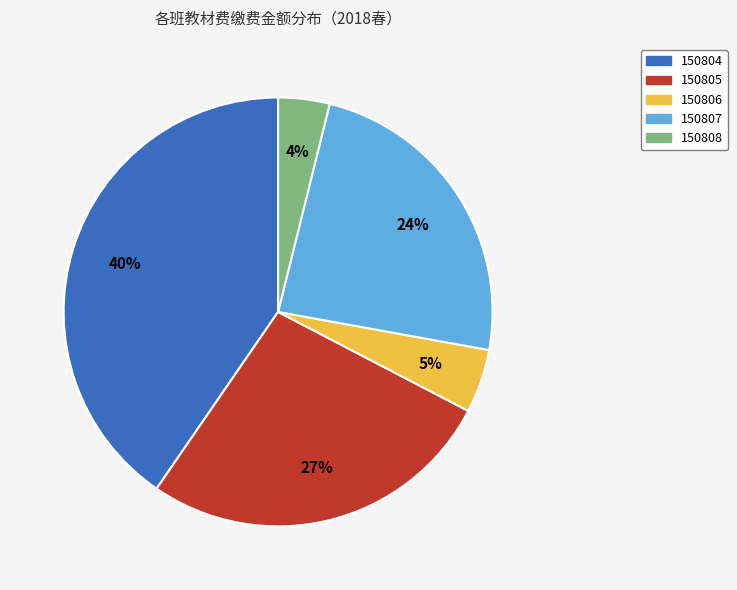

How many segments does this pie chart have?

5